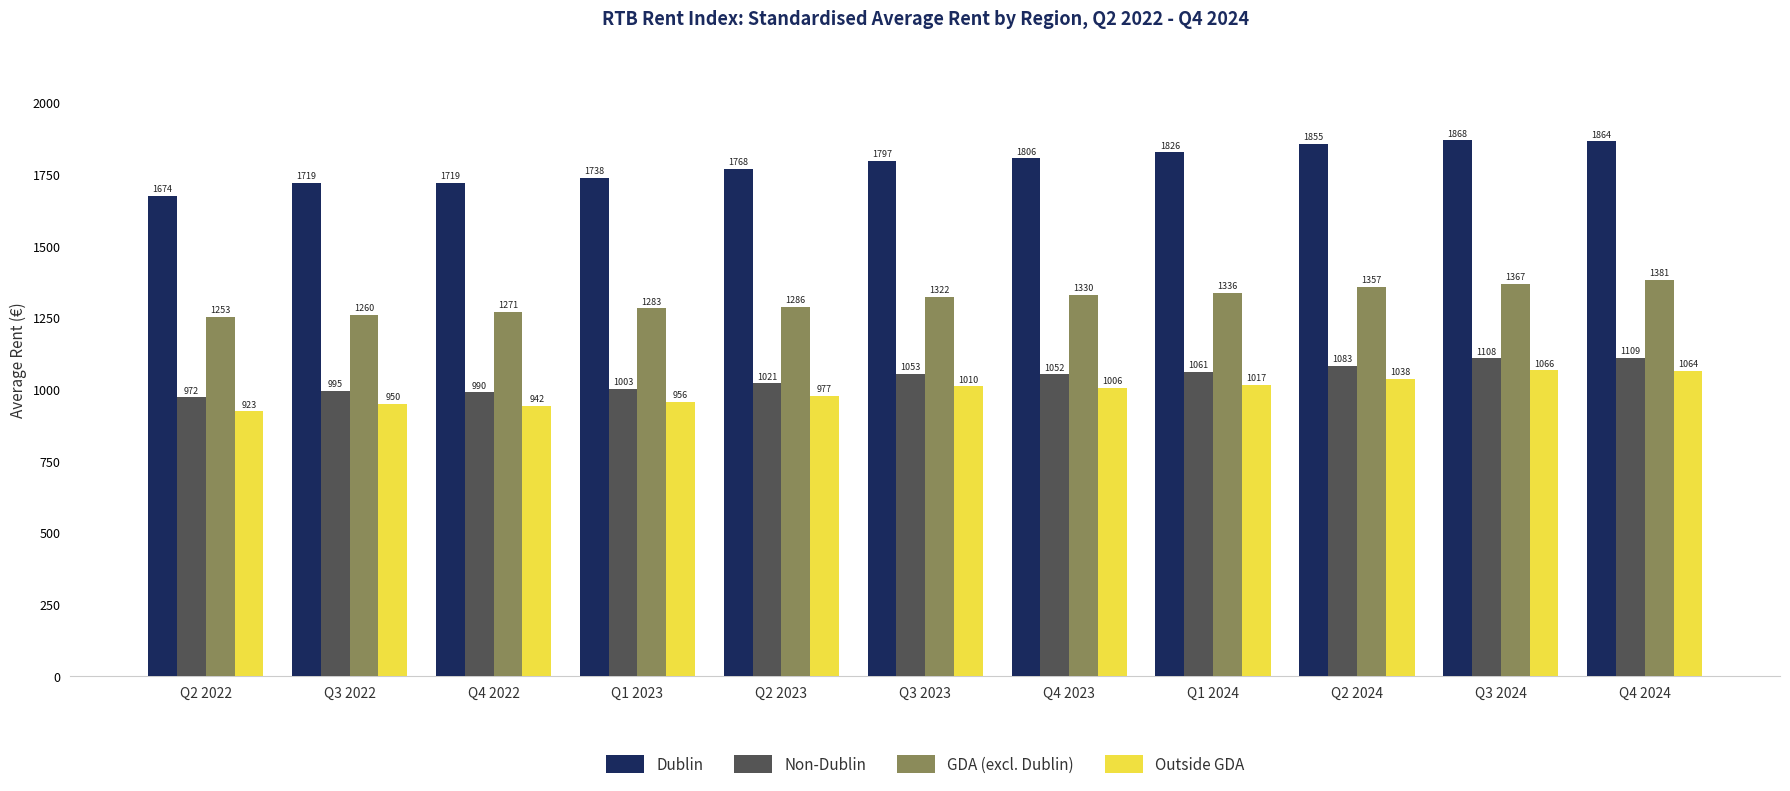

Which category has the lowest value in the Non-Dublin series?

Q2 2022